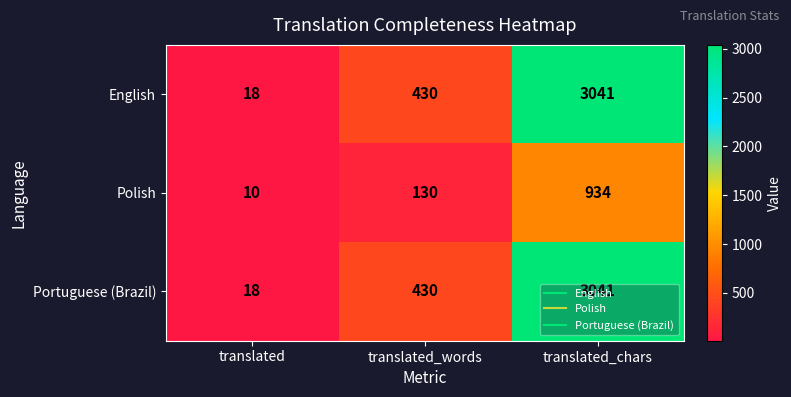

The value of English at translated is 18. True or false?

True